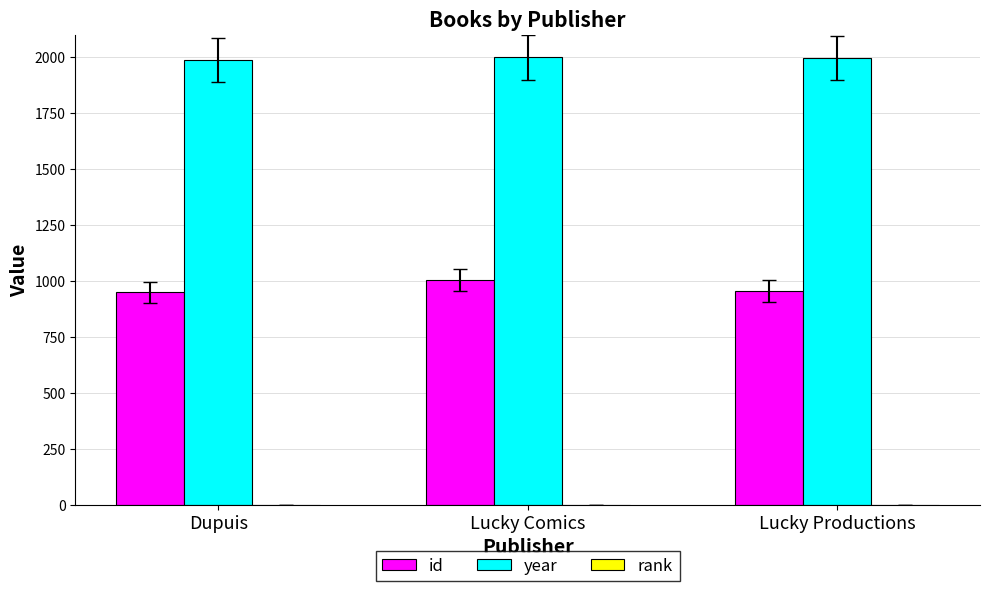

Which series changed the most between Lucky Comics and Lucky Productions?

id